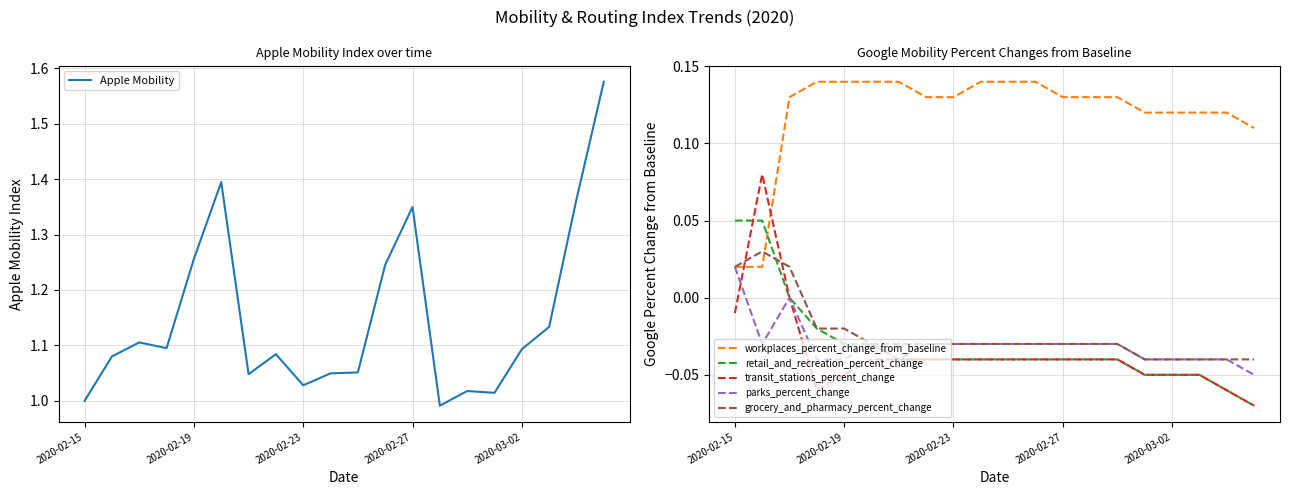

Is this an area chart (filled region under the line)?

No